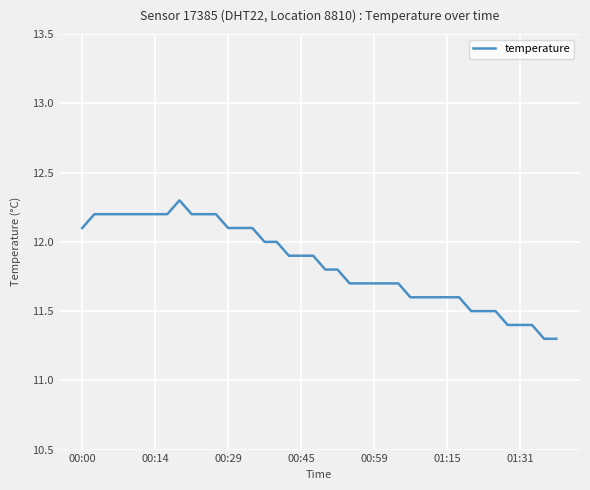

Reading left to right, transcribe all the data shown in this chart.

12.1	12.2	12.2	12.2	12.2	12.2	12.2	12.2	12.3	12.2	12.2	12.2	12.1	12.1	12.1	12.0	12.0	11.9	11.9	11.9	11.8	11.8	11.7	11.7	11.7	11.7	11.7	11.6	11.6	11.6	11.6	11.6	11.5	11.5	11.5	11.4	11.4	11.4	11.3	11.3